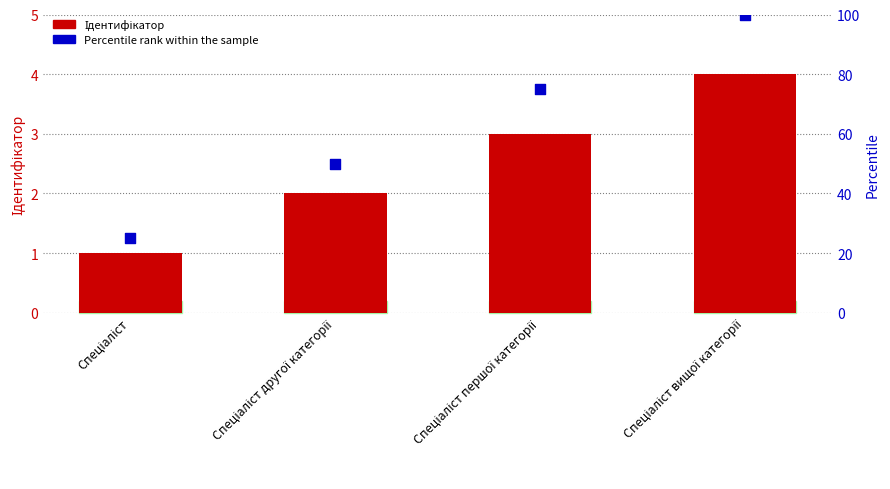

Which series has the largest total across all categories?

Percentile rank